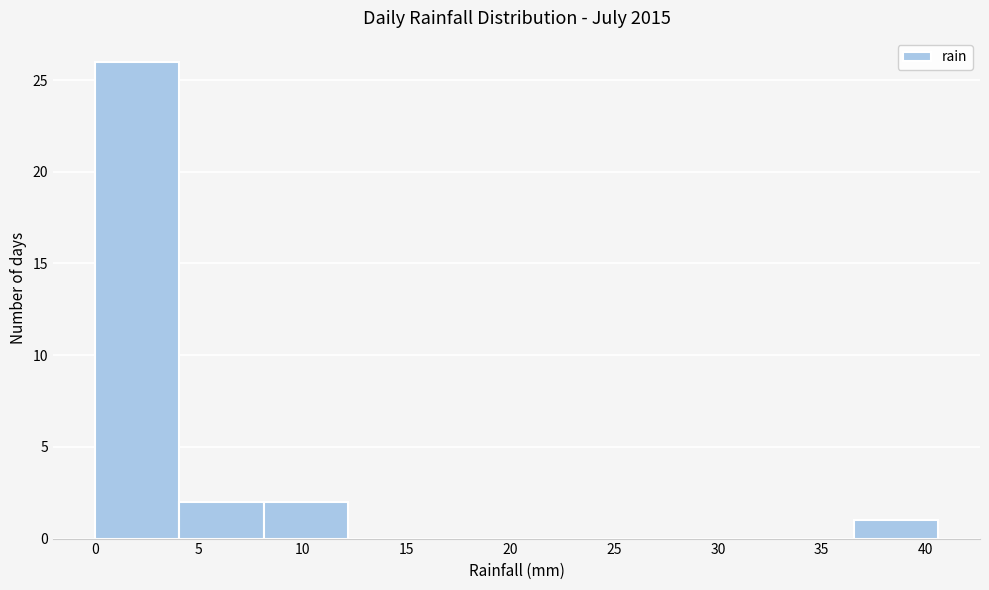

Which range on the x-axis has the tallest bar?

0.0 to 4.0